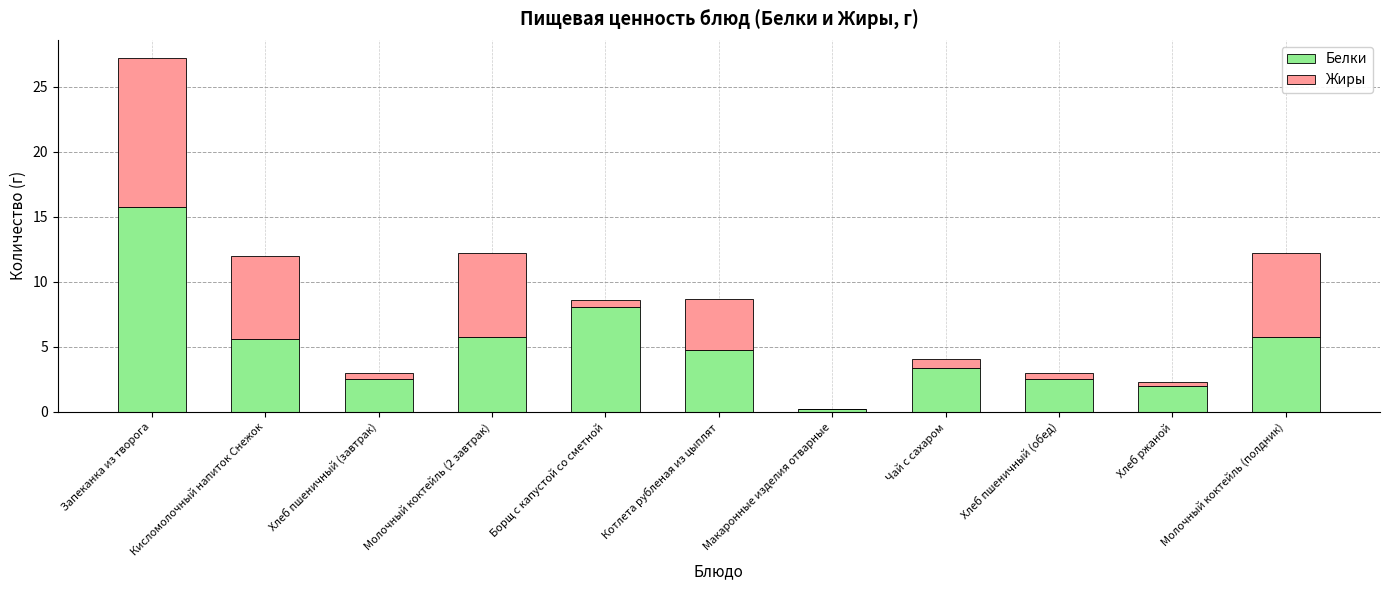

At which category is the sum across all series the highest?

Запеканка из творога